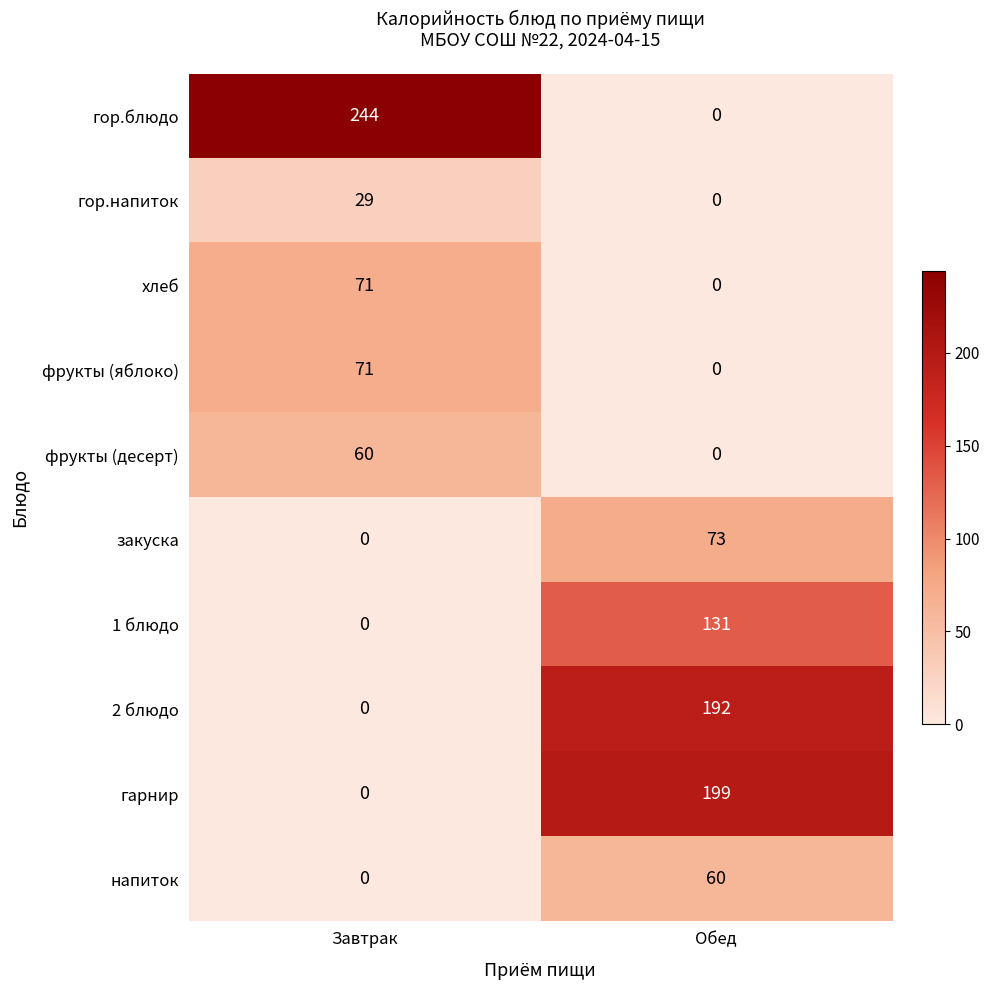

Read the фрукты (десерт) value at Завтрак, to the nearest 5.

60